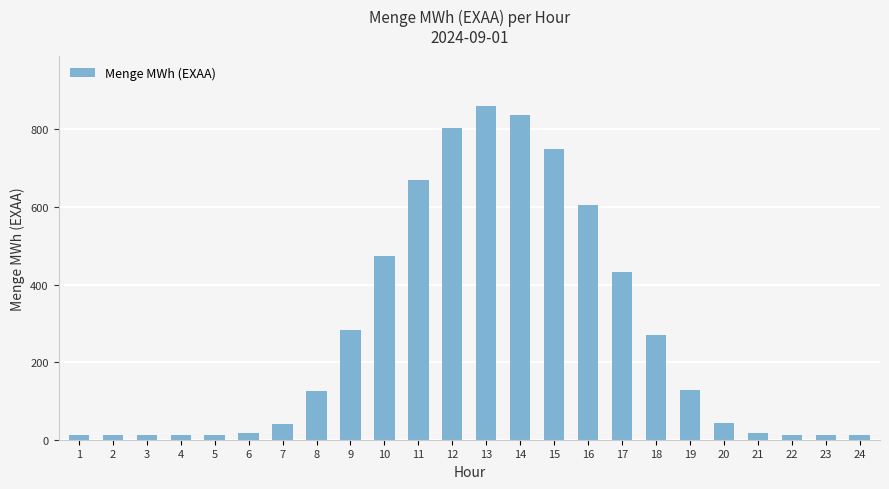

True or false: the data shows 12.9 at 23.

True